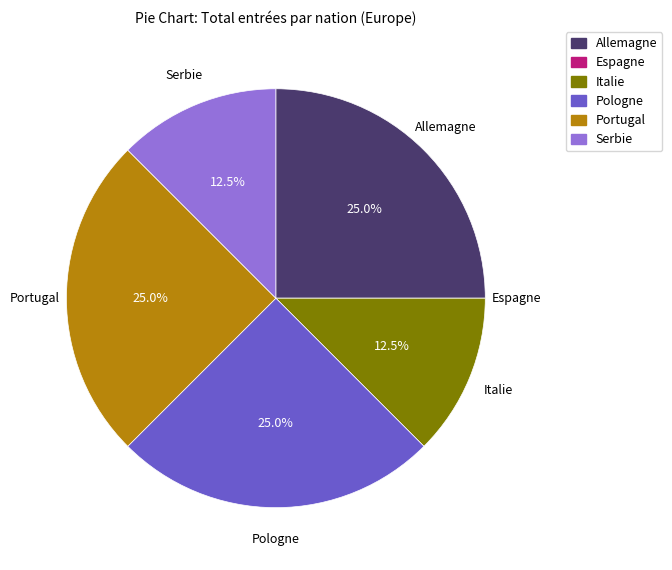

What percentage is NOT represented by Pologne?

75.0%